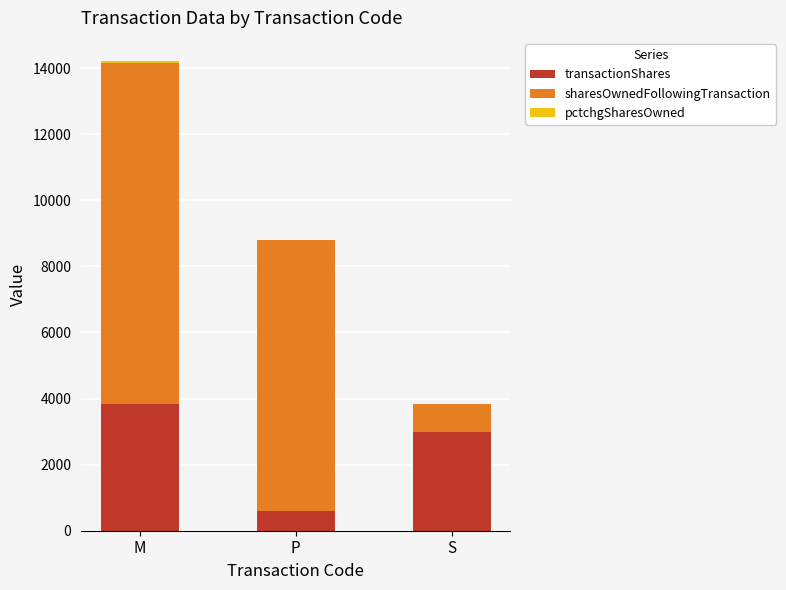

What is the total value across all series at S?

3827